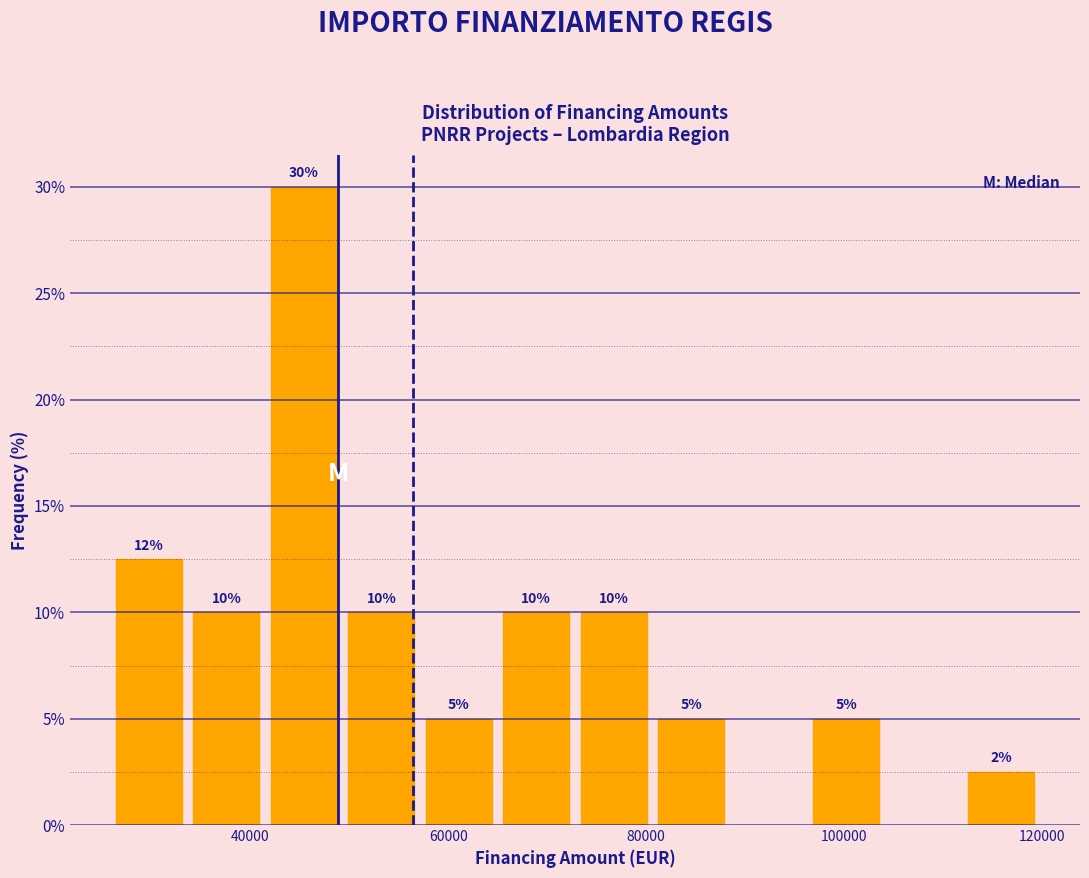

Read against the x-axis, roughly where is the centre of the tallest bar?

46000